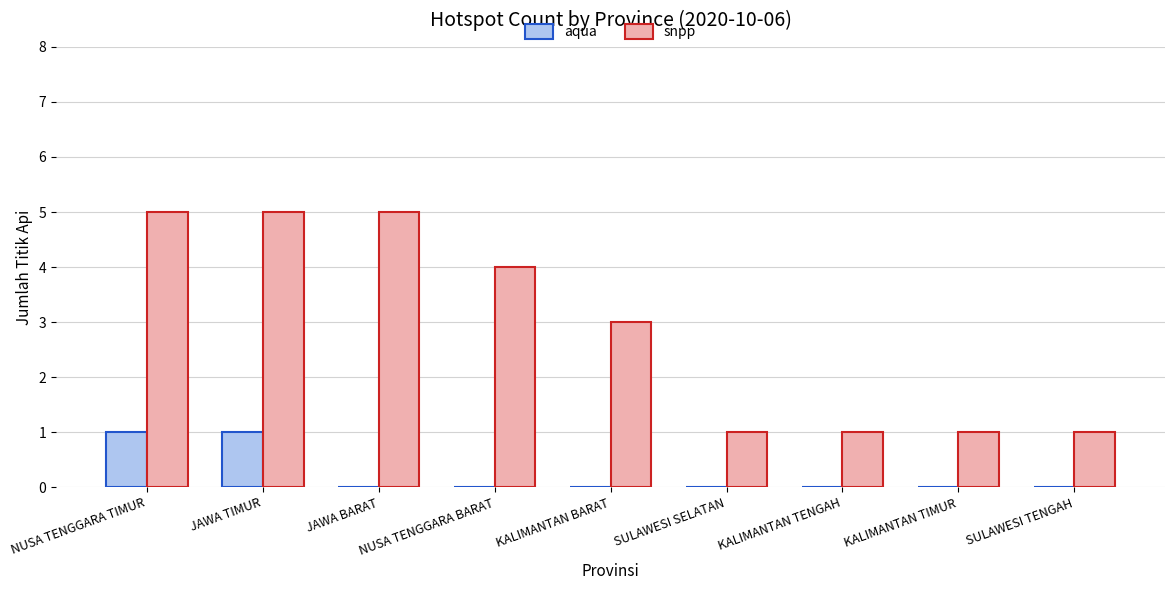

Is the value of snpp at JAWA TIMUR greater than the value of aqua at JAWA BARAT?

Yes